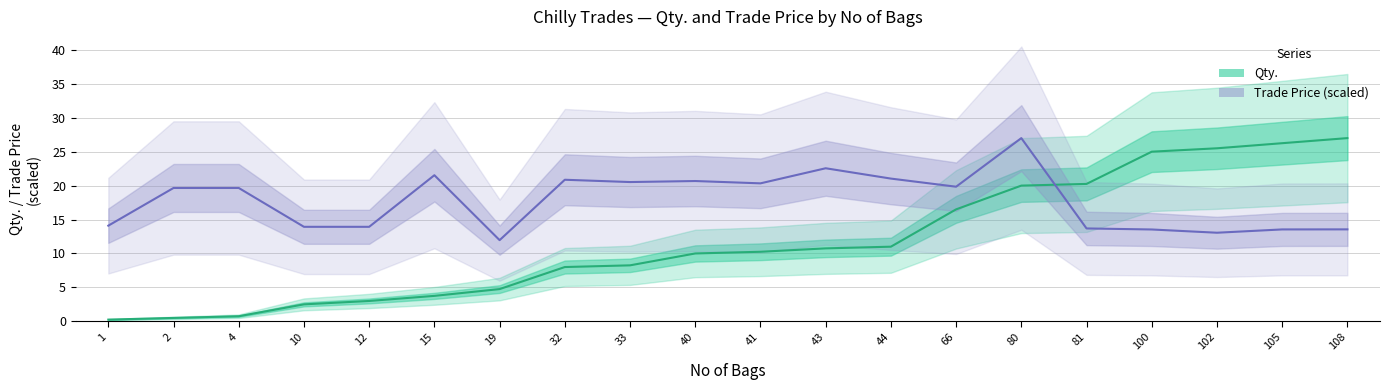

At how many categories does at least one series exceed 23?

5